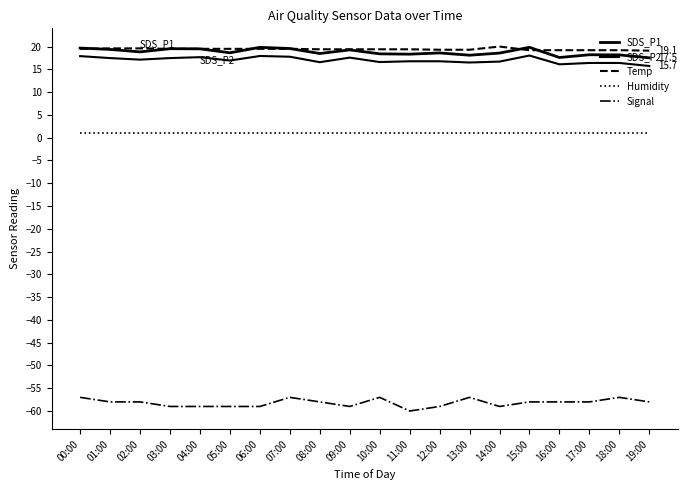

What is the sum of all SDS_P2 values?

340.4